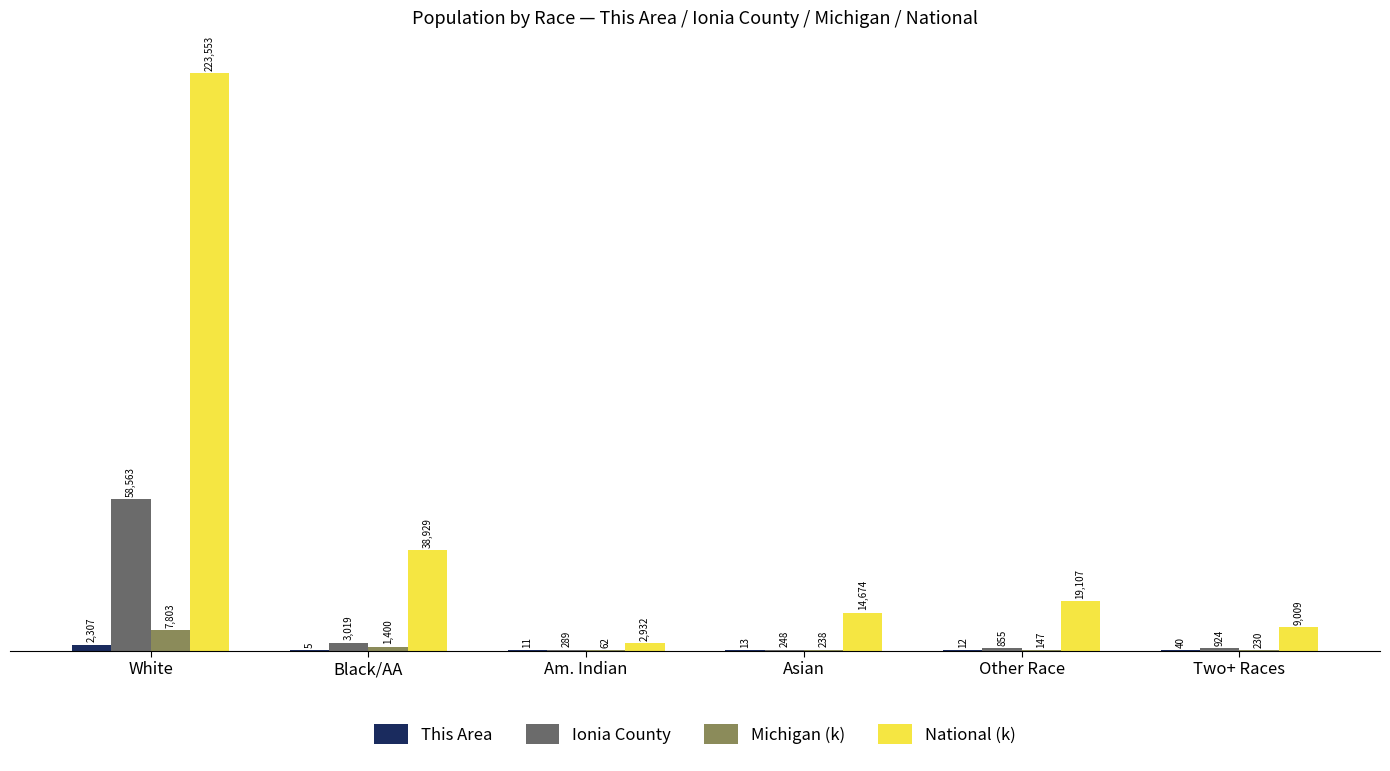

How many groups of bars are there?

6